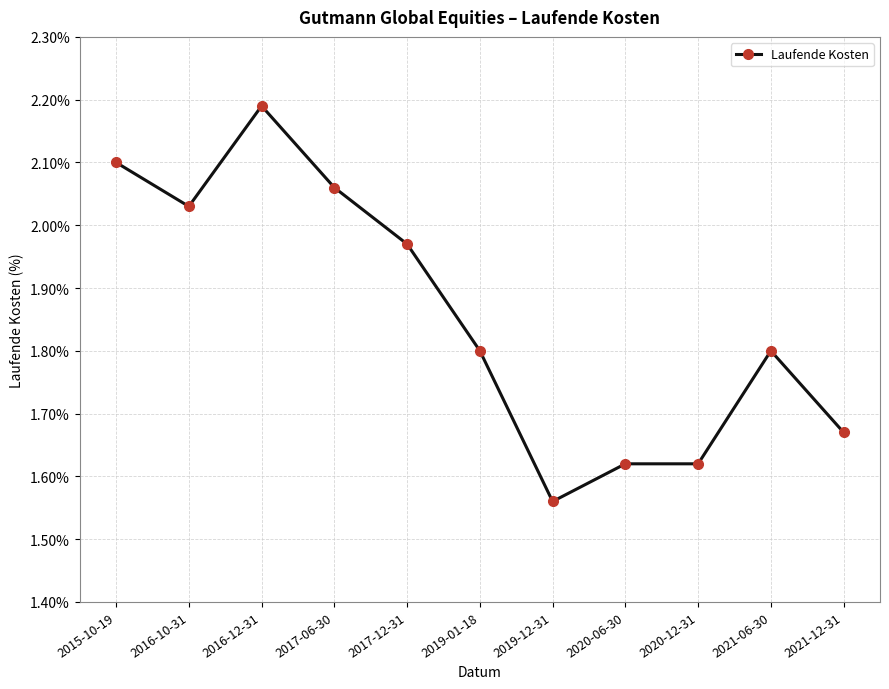

Where is the data nearest to the value 1?

2019-12-31